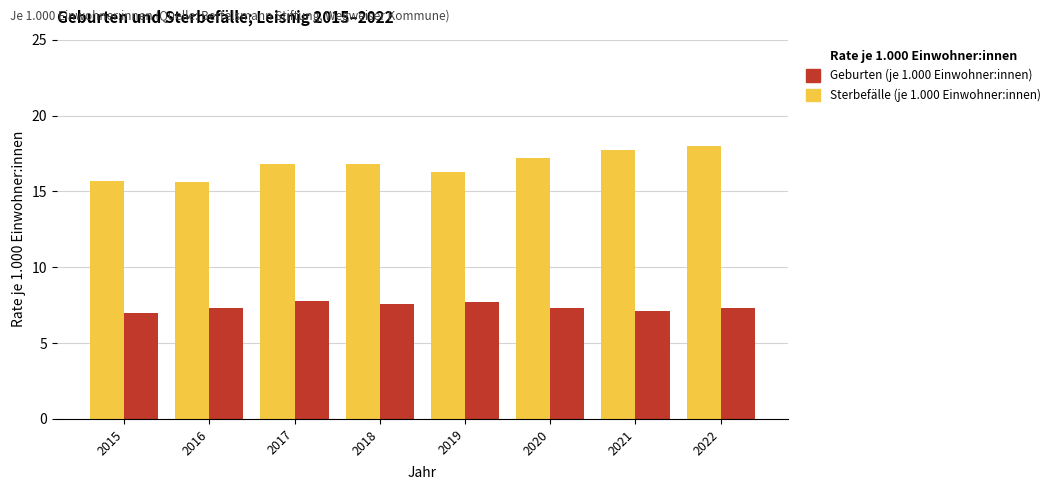

What is the average value of the Geburten (je 1.000 Einwohner:innen) series?

7.4